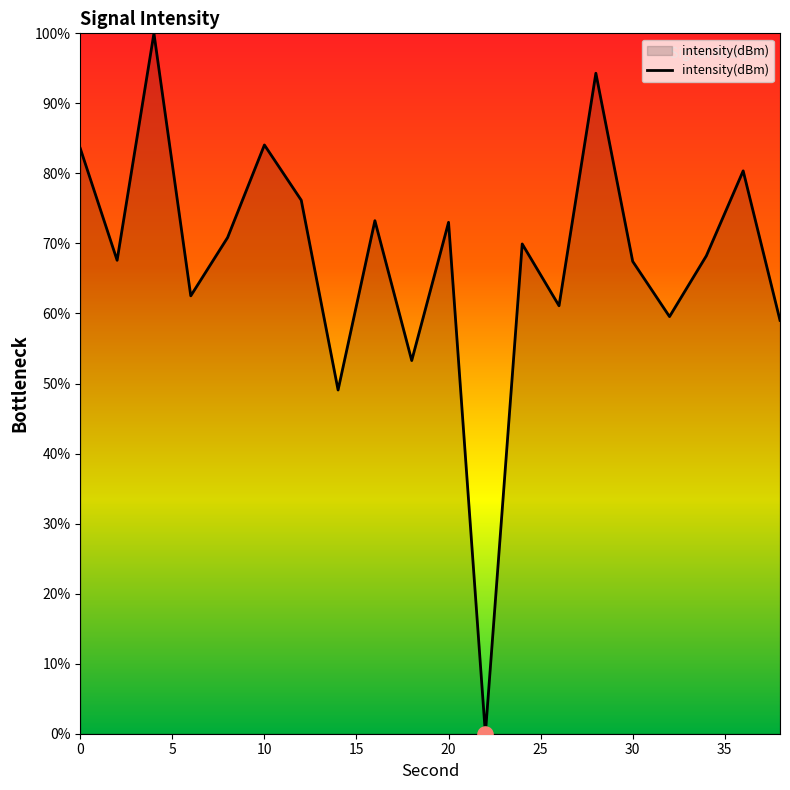

What is the greatest value displayed?

100.0